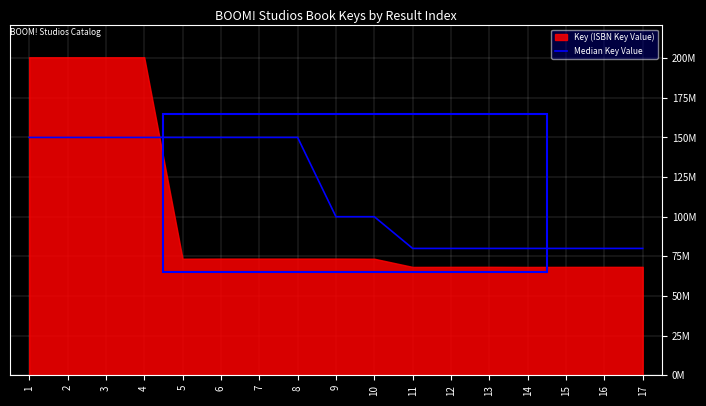

Which label corresponds to the smallest value in the chart?

11